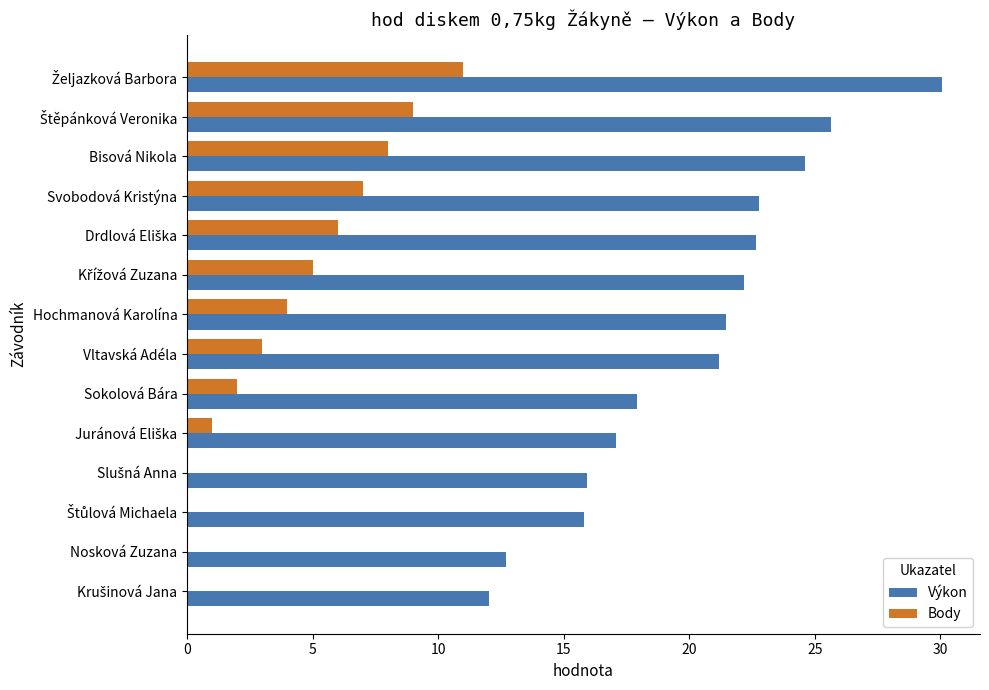

What is the approximate value of Výkon at Bisová Nikola?

24.6